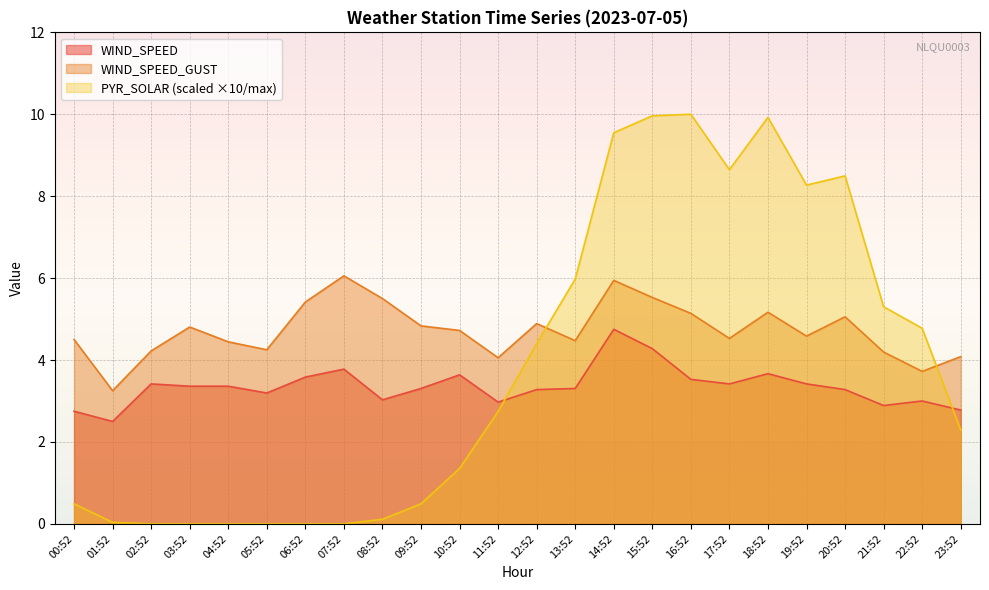

Read the PYR_SOLAR value at 19:52.

8.3